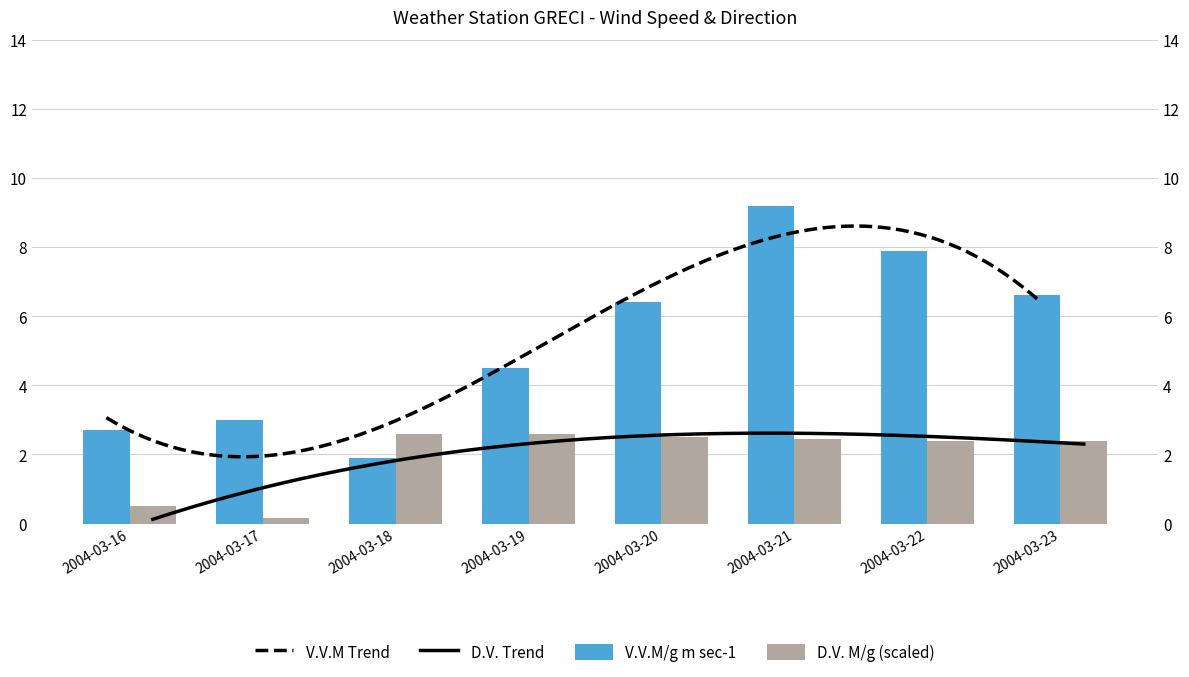

List the series in order of their overall mean, lowest first.

D.V. M/g (scaled), V.V.M/g m sec-1